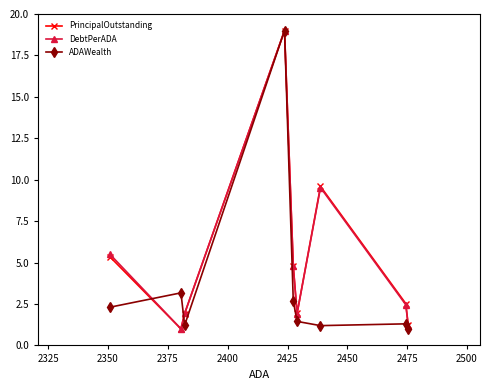

How many lines are shown in the chart?

3